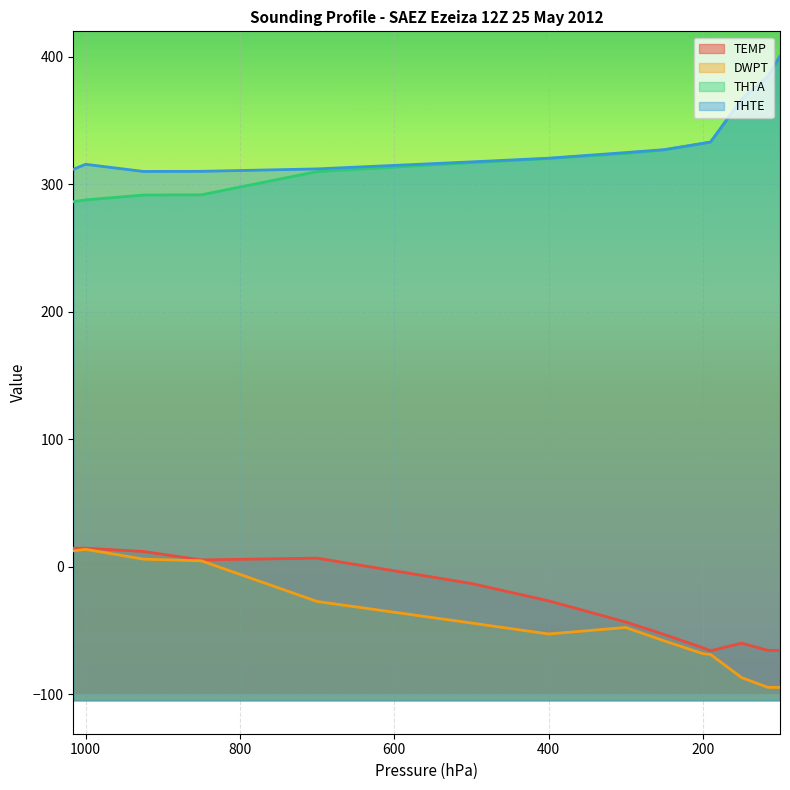

How many distinct data groups are displayed?

4